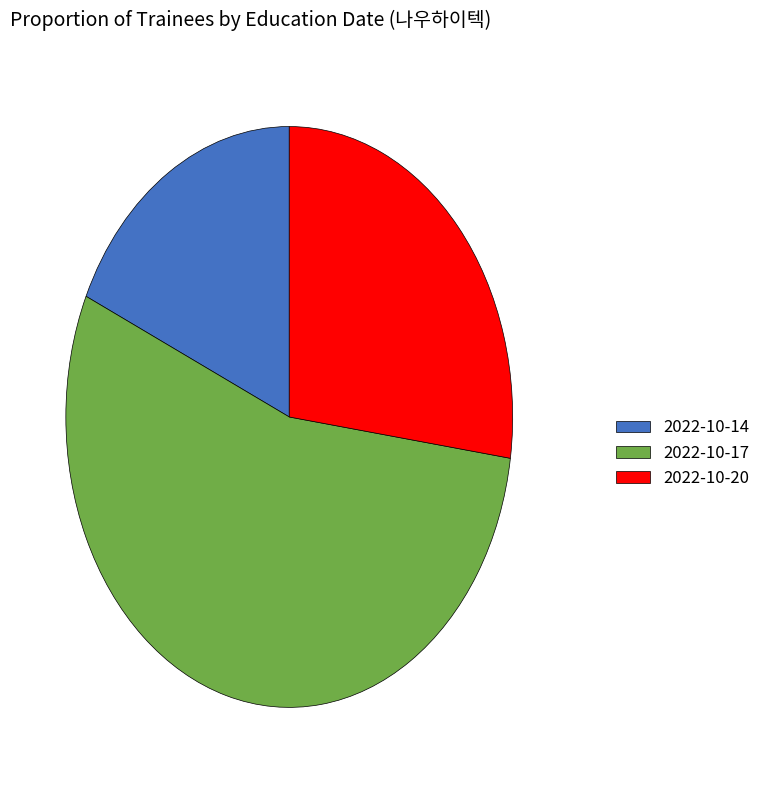

Is it true that 2022-10-14 is 5% of the pie?

False